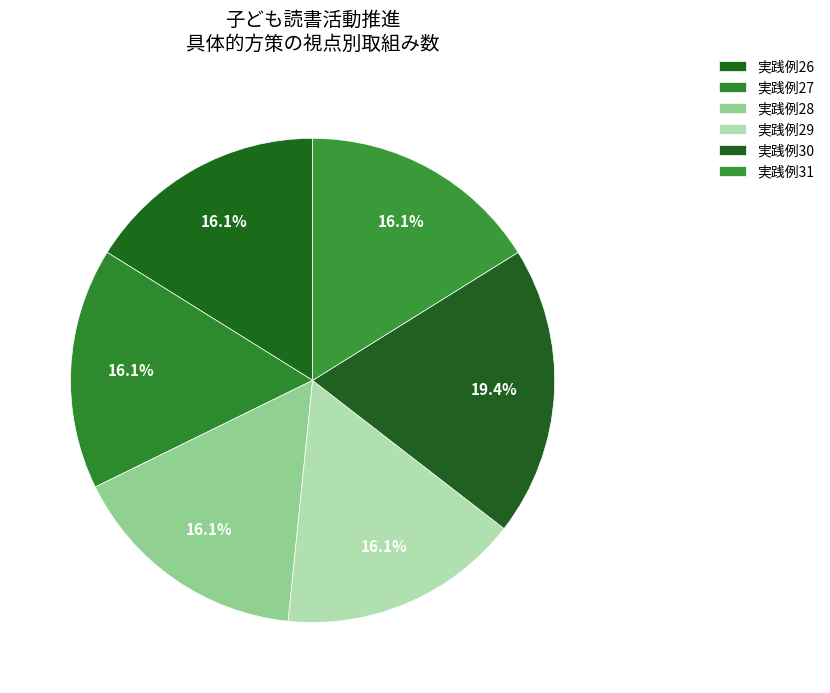

How many slices are in this pie chart?

6